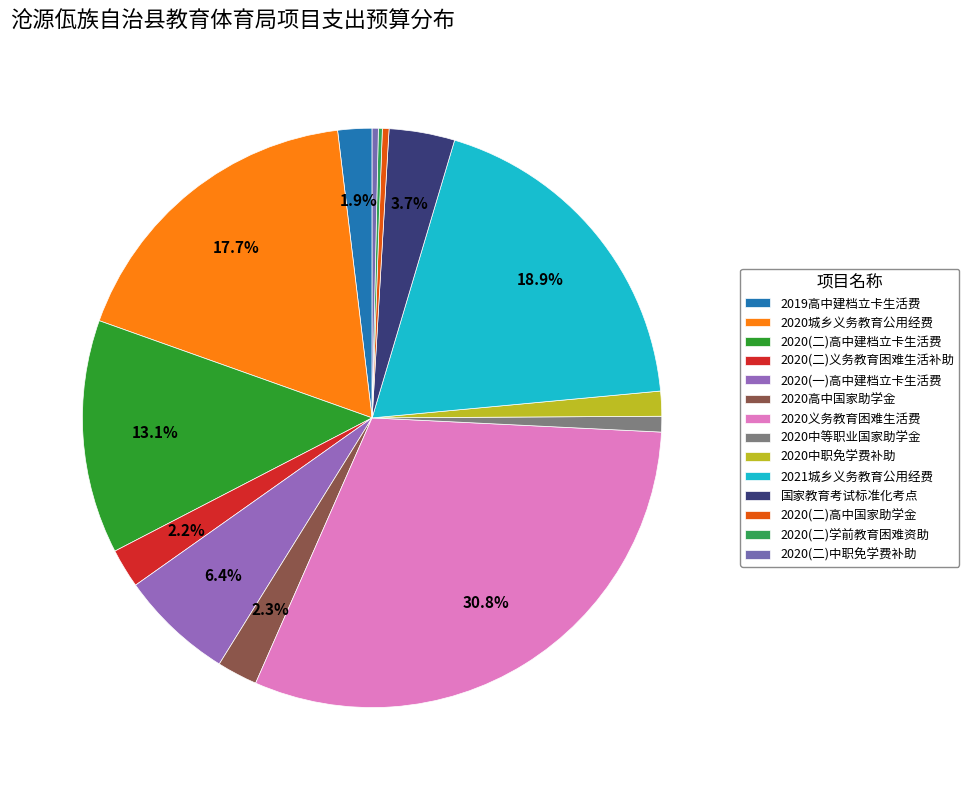

How many segments does this pie chart have?

14